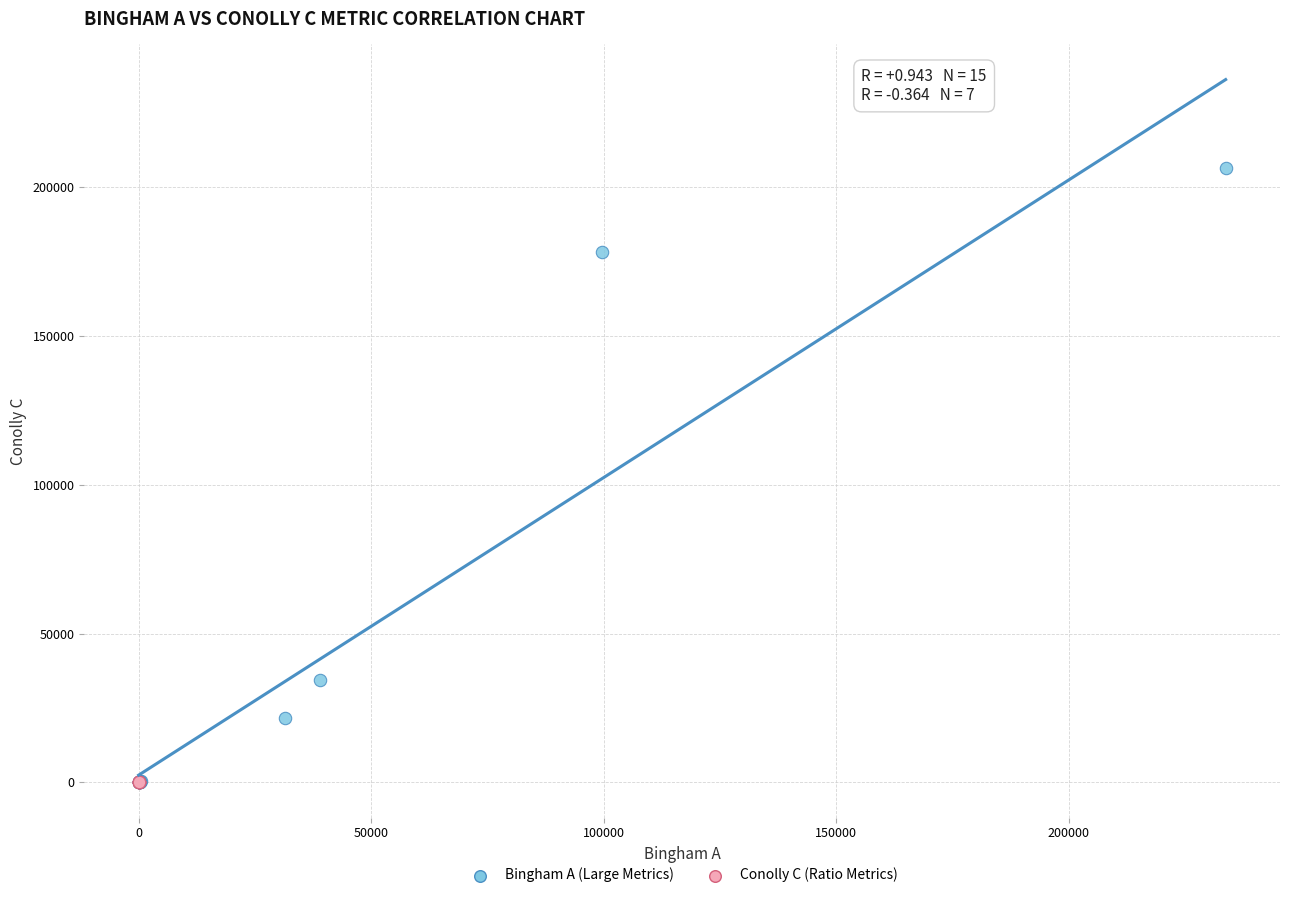

Which series reaches the maximum Y coordinate?

Bingham A (Large Metrics)